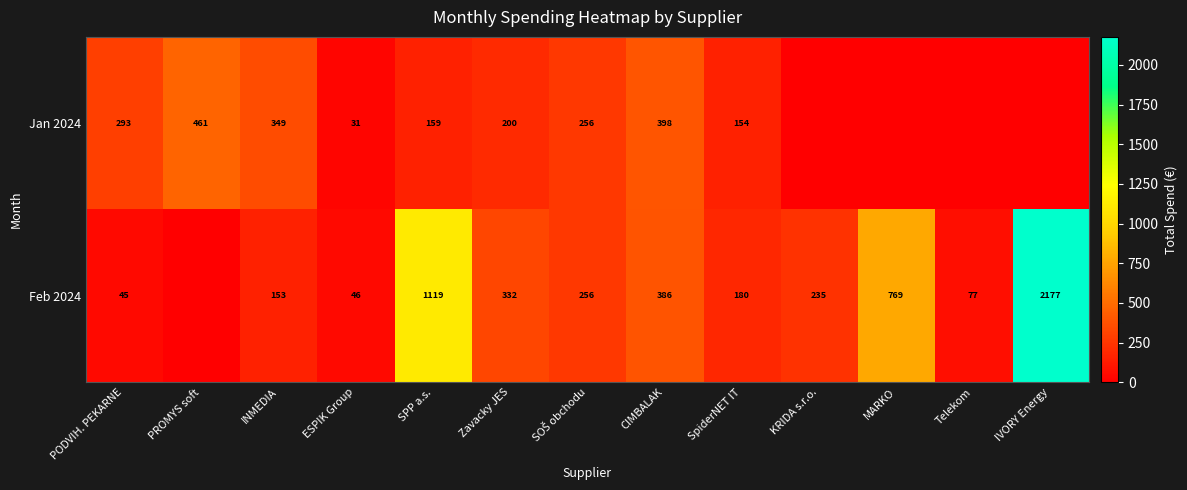

At CIMBALAK, list the series in order from largest to smallest.

Jan 2024, Feb 2024